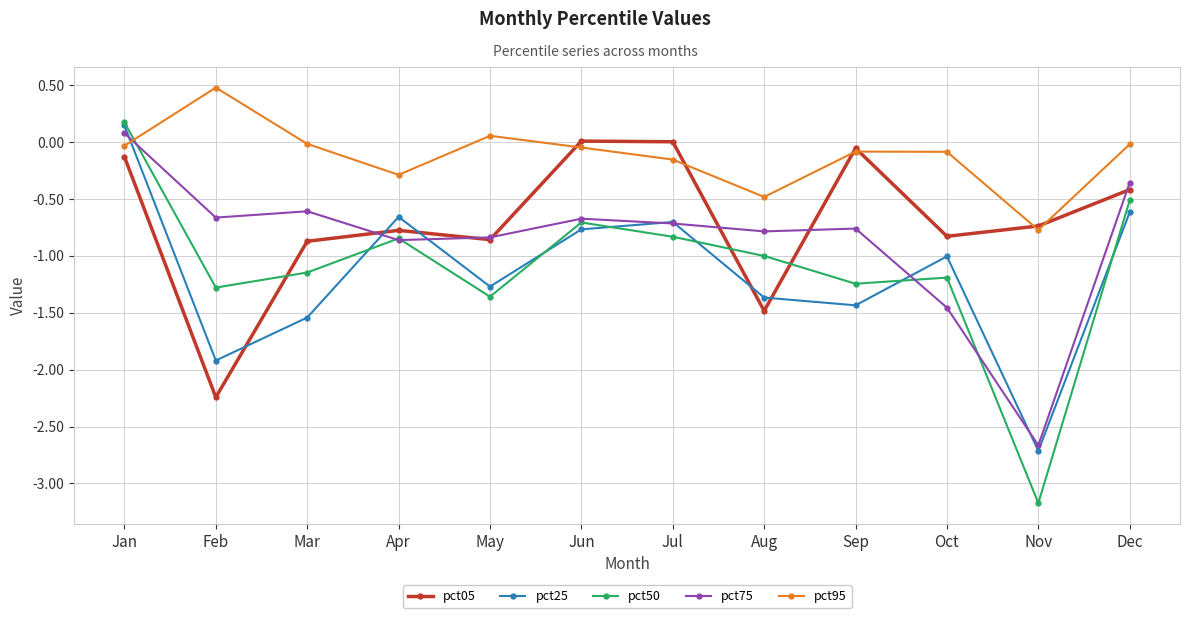

What is the value of the pct50 point at the 12th from the left?

-0.5